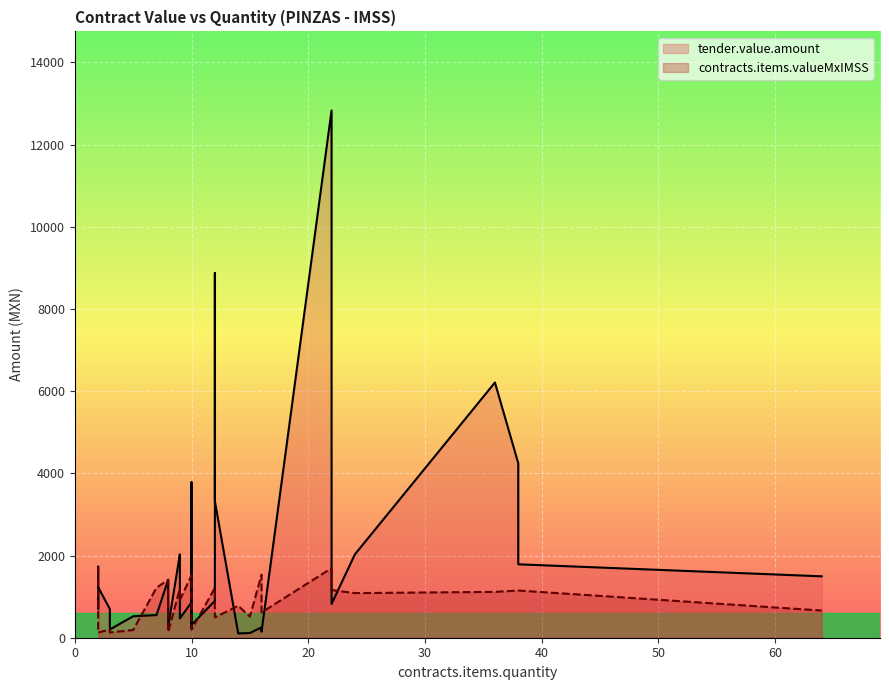

At 5, list the series in order from largest to smallest.

tender.value.amount, contracts.items.valueMxIMSS